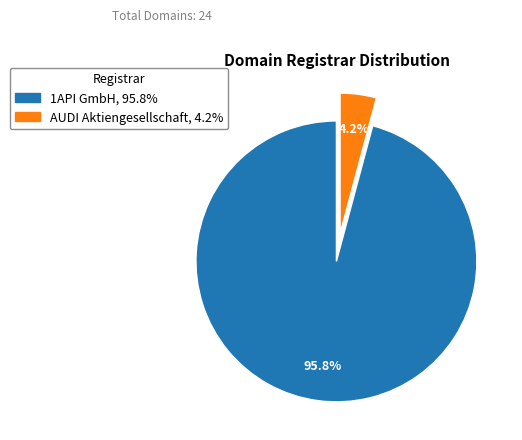

How much of the chart is everything except AUDI Aktiengesellschaft?

95.8%